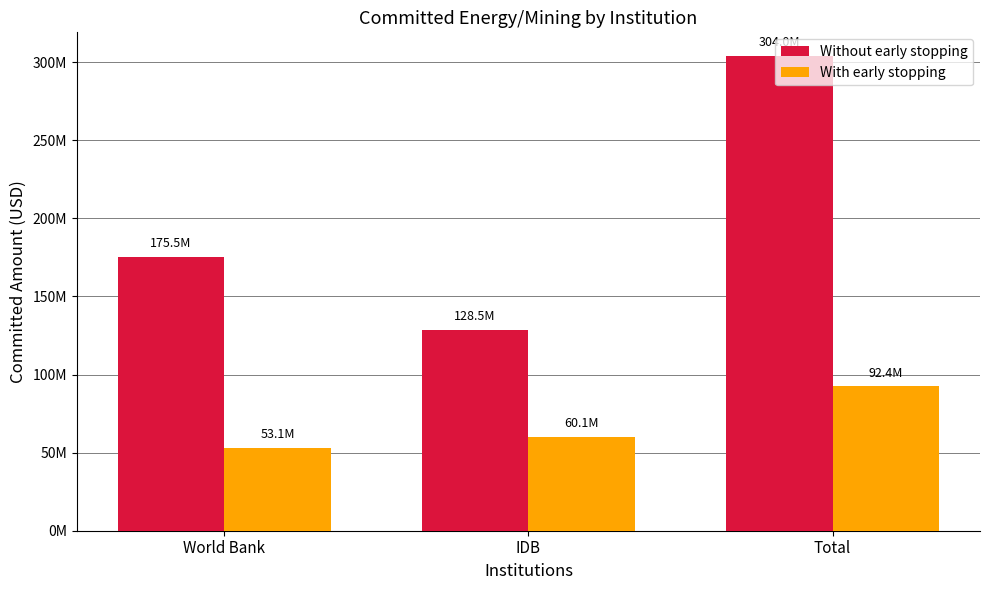

What is the difference between the Without early stopping values at IDB and Total?

175500000